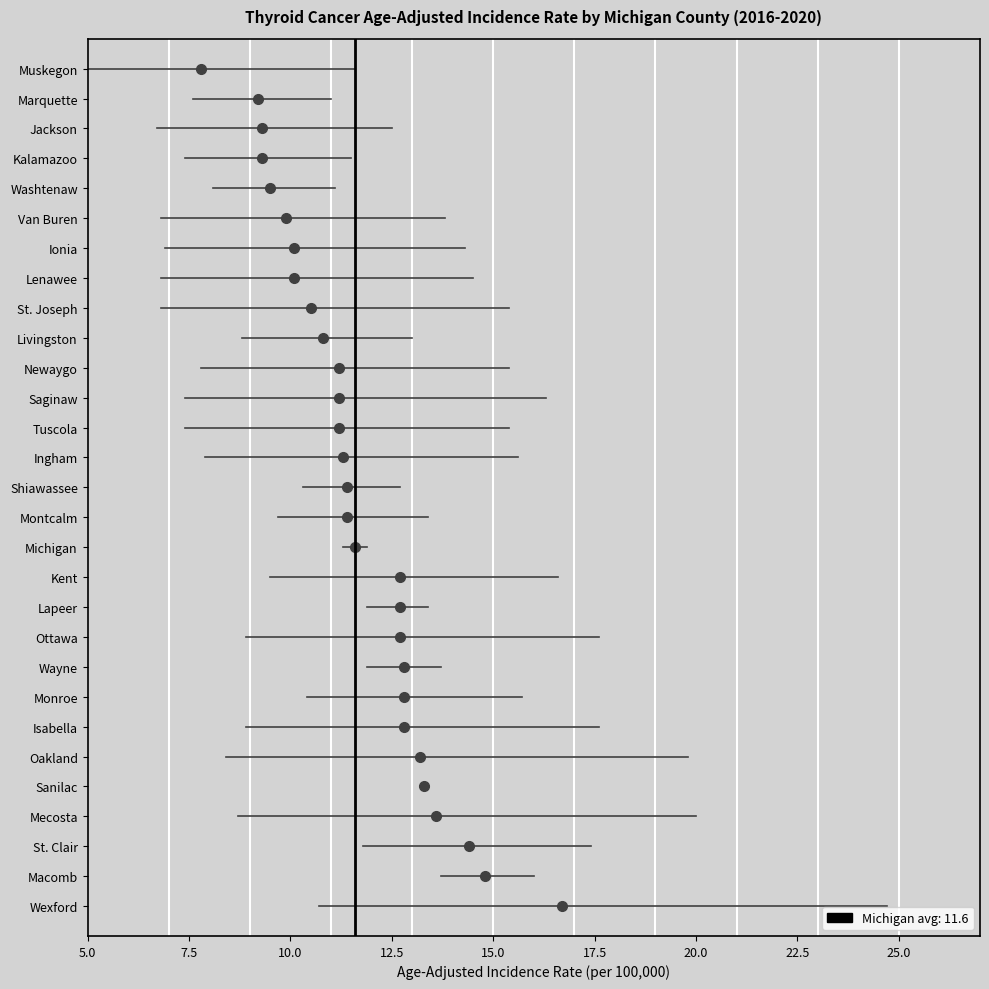

Between 5.0 and 7.5, which is larger?

7.5